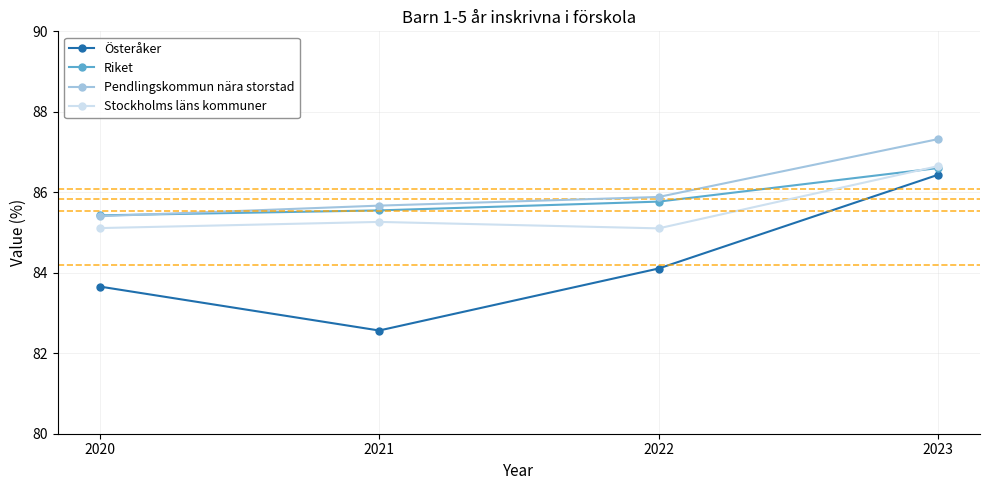

After their last crossing, which series has the higher values: Riket or Stockholms läns kommuner?

Stockholms läns kommuner